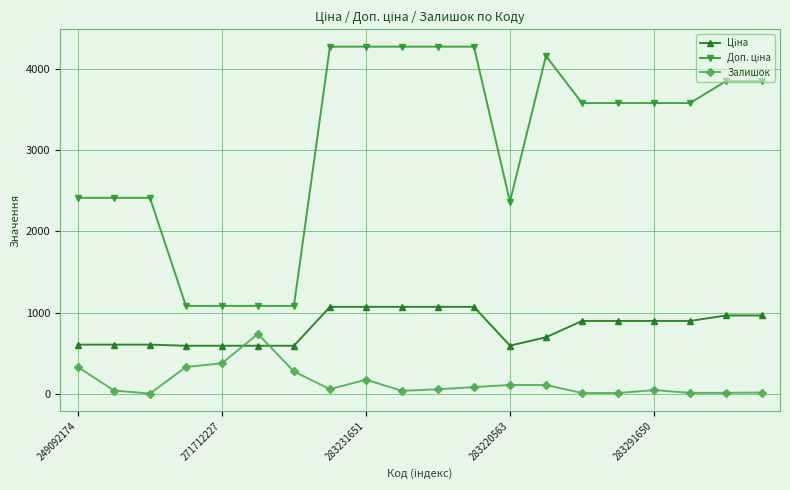

True or false: Залишок has more than 1 points higher than both neighbors.

True